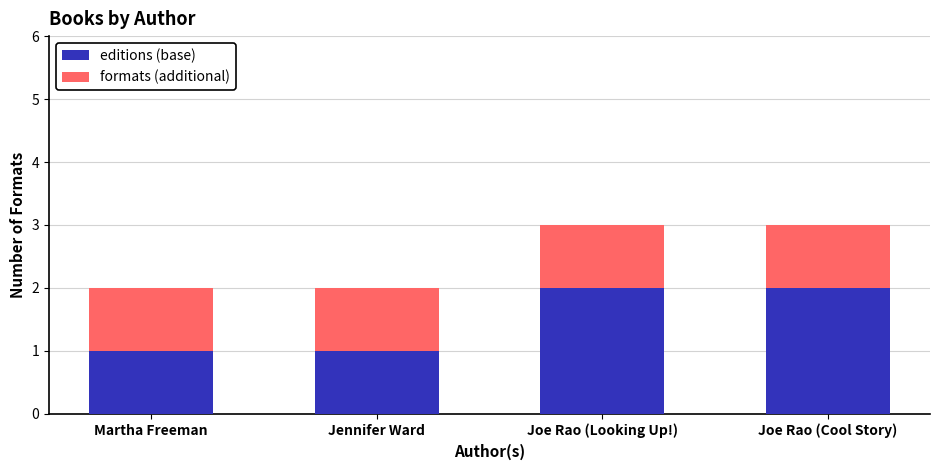

What is the value of the editions (base) bar at the 4th from the left?

2